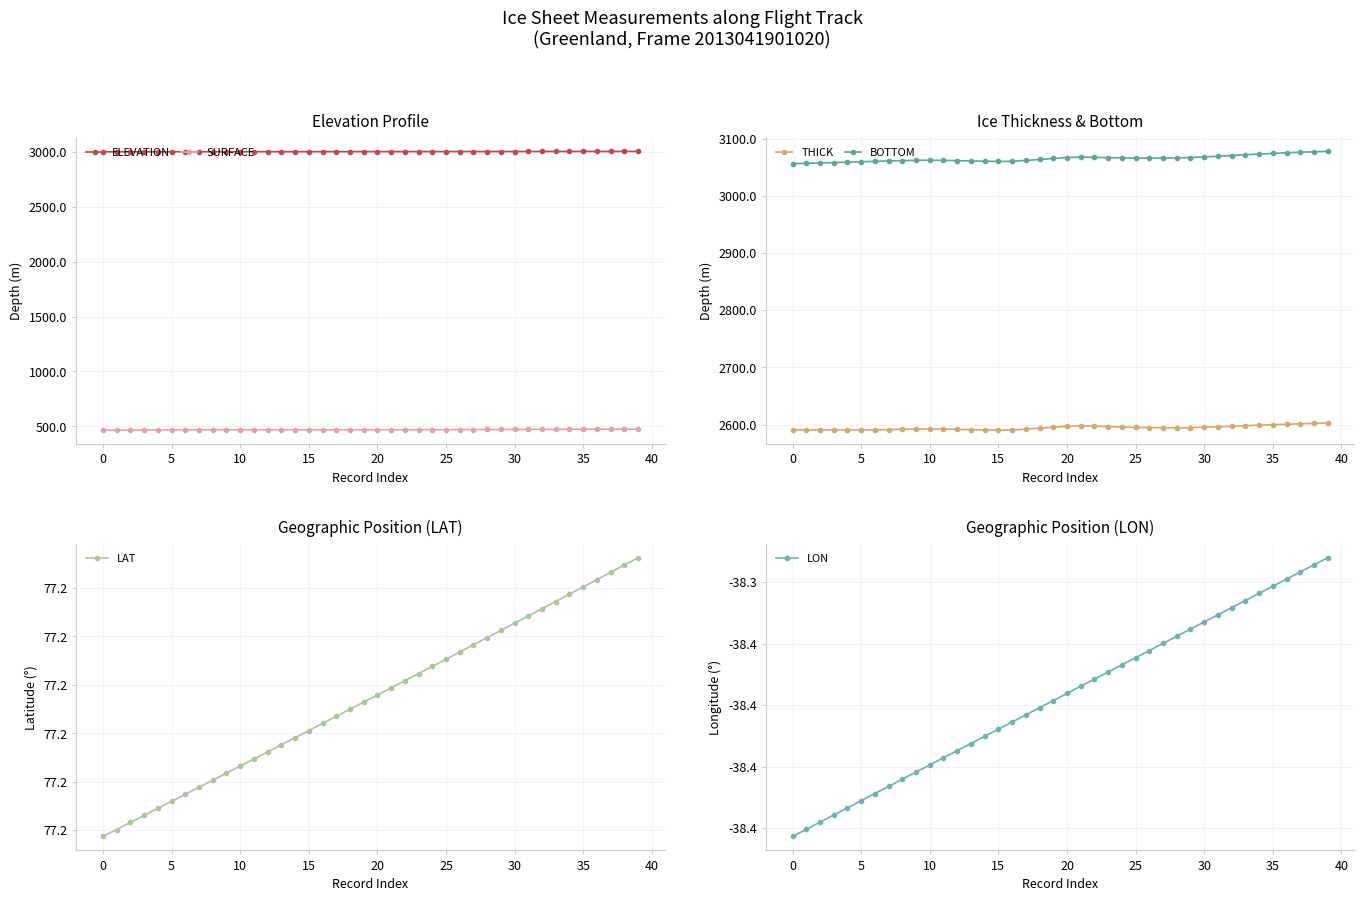

At which label is SURFACE closest to 470?

23